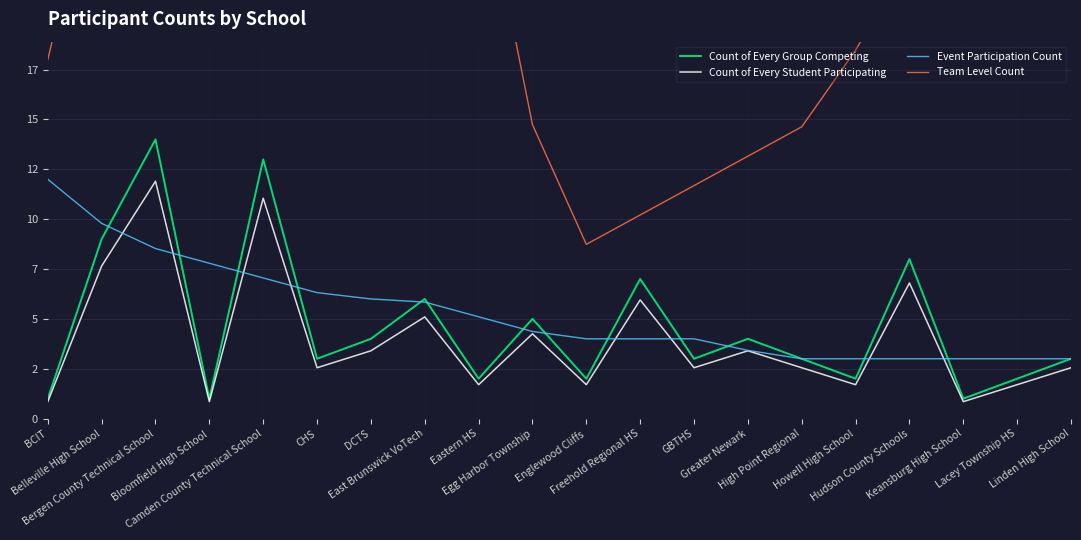

What is the highest value of the Count of Every Group Competing series?

14.0